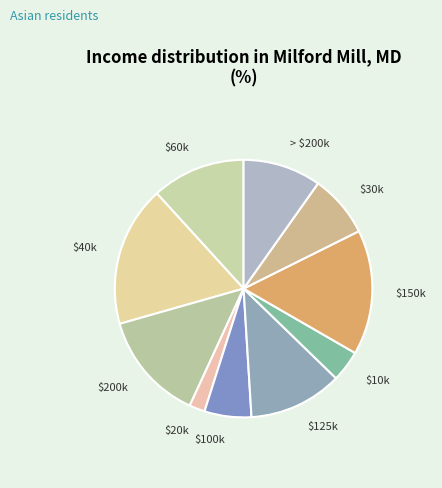

The $60k slice represents 1% of the pie. True or false?

False